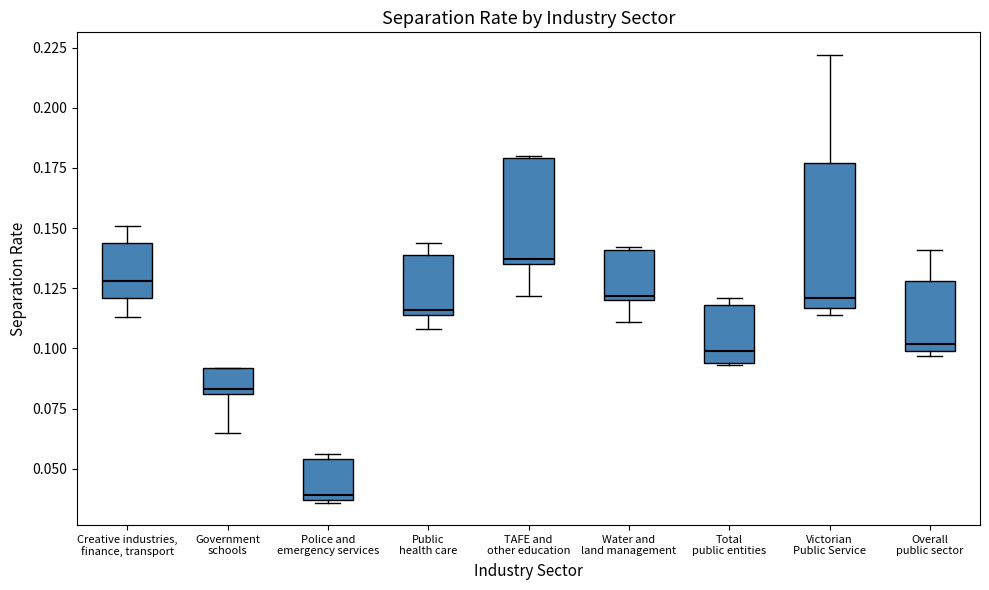

Comparing the boxes themselves (not the whiskers), which one is the tallest?

Victorian Public Service